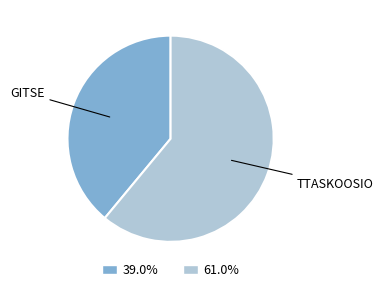

Does any single category account for the majority?

Yes